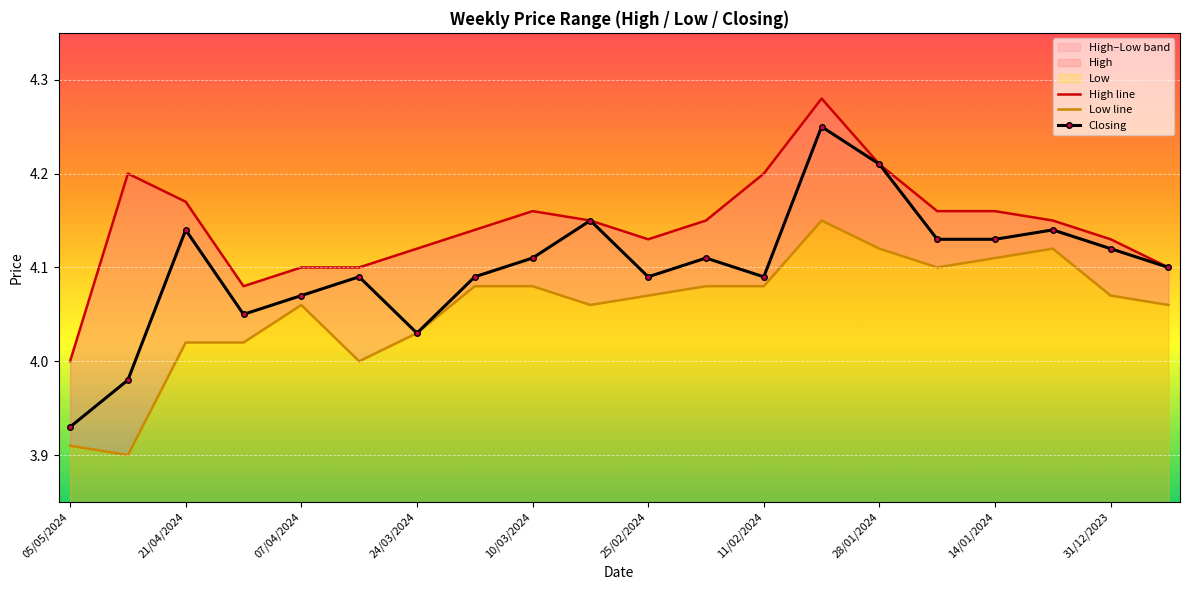

Is it true that Closing equals 3.9 at 05/05/2024?

True